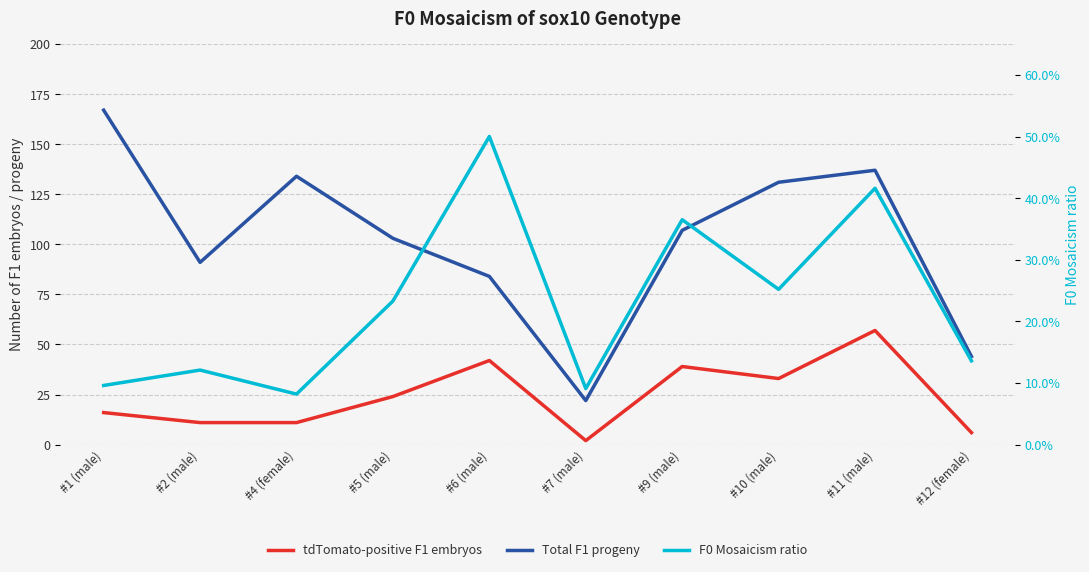

True or false: Total F1 progeny and tdTomato-positive F1 embryos cross at least once.

False